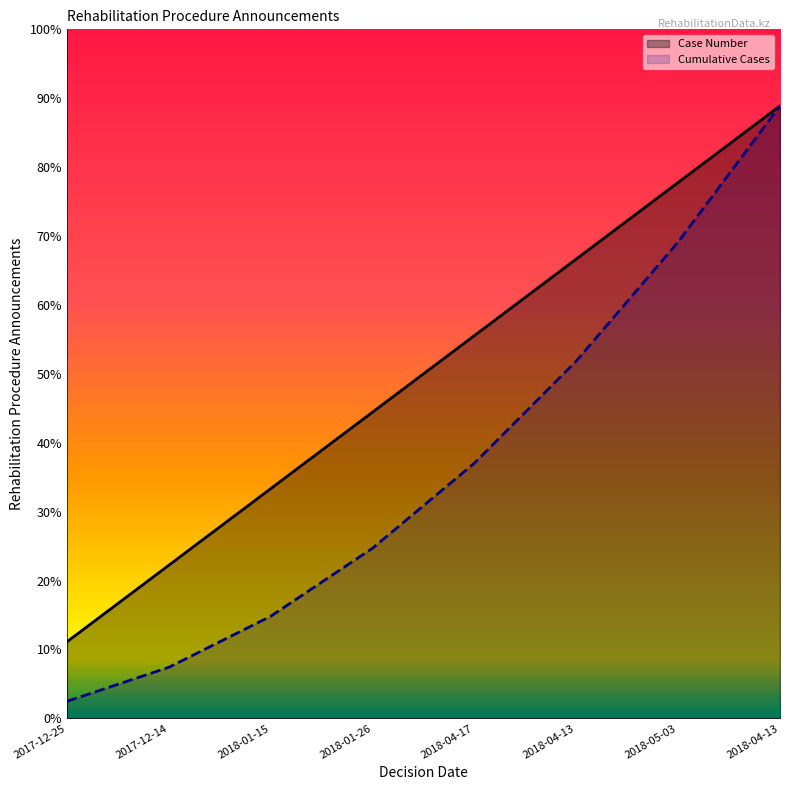

What is the value of the Cumulative Cases point at the 8th from the left?

4.7